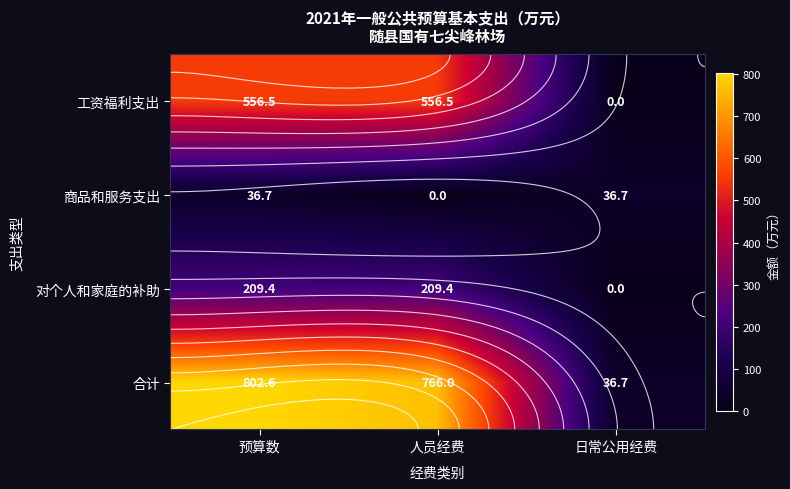

Which category has the lowest value in the 工资福利支出 series?

日常公用经费